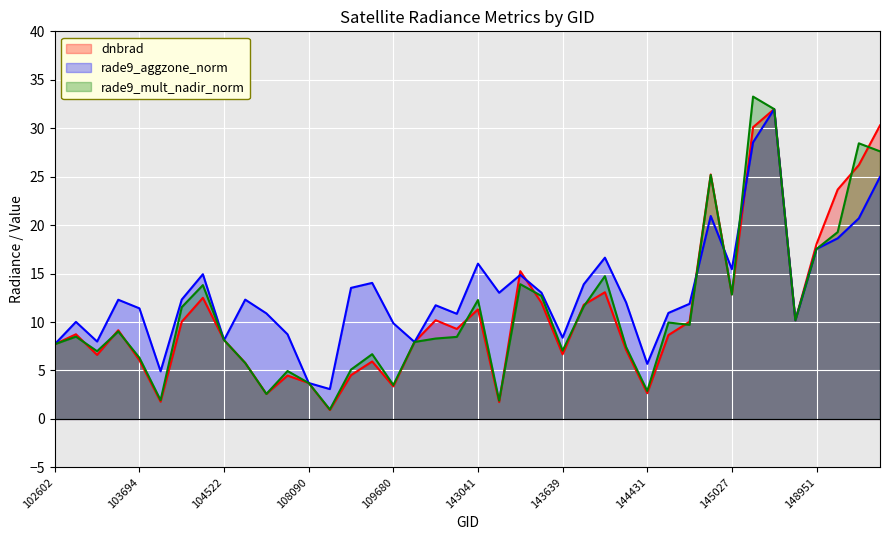

Reading left to right, extract all data points from this chart.

dnbrad: 102602=7.7	102724=8.7	103211=6.6	103448=9.2	103694=6.1	103811=1.8	103928=10.0	104405=12.5	104522=8.1	107560=5.8	107560=2.6	107923=4.5	108090=3.7	109147=0.9	109495=4.5	109495=5.9	109680=3.4	114610=7.9	139754=10.2	140154=9.3	143041=11.3	143041=1.7	143248=15.3	143444=12.0	143639=6.7	143835=11.8	144028=13.1	144233=7.1	144431=2.7	144634=8.7	144831=10.0	145027=25.2	145027=12.9	145435=30.1	145624=32.0	148756=10.2	148951=18.0	149155=23.7	149345=26.2	149548=30.3
rade9_aggzone_norm: 102602=7.7	102724=10.0	103211=8.0	103448=12.3	103694=11.4	103811=4.9	103928=12.3	104405=14.9	104522=8.1	107560=12.3	107560=10.9	107923=8.7	108090=3.7	109147=3.1	109495=13.5	109495=14.0	109680=9.9	114610=7.9	139754=11.7	140154=10.9	143041=16.0	143041=13.0	143248=14.9	143444=13.0	143639=8.4	143835=13.9	144028=16.6	144233=12.0	144431=5.7	144634=10.9	144831=11.9	145027=20.9	145027=15.5	145435=28.5	145624=32.0	148756=10.2	148951=17.5	149155=18.6	149345=20.7	149548=25.0
rade9_mult_nadir_norm: 102602=7.7	102724=8.5	103211=7.0	103448=9.0	103694=6.3	103811=1.9	103928=11.5	104405=13.8	104522=8.1	107560=5.8	107560=2.6	107923=4.9	108090=3.7	109147=1.0	109495=5.1	109495=6.7	109680=3.5	114610=7.9	139754=8.3	140154=8.5	143041=12.3	143041=1.9	143248=13.9	143444=12.7	143639=7.0	143835=11.6	144028=14.7	144233=7.4	144431=2.9	144634=9.9	144831=9.7	145027=25.2	145027=12.8	145435=33.3	145624=32.0	148756=10.2	148951=17.5	149155=19.3	149345=28.4	149548=27.6